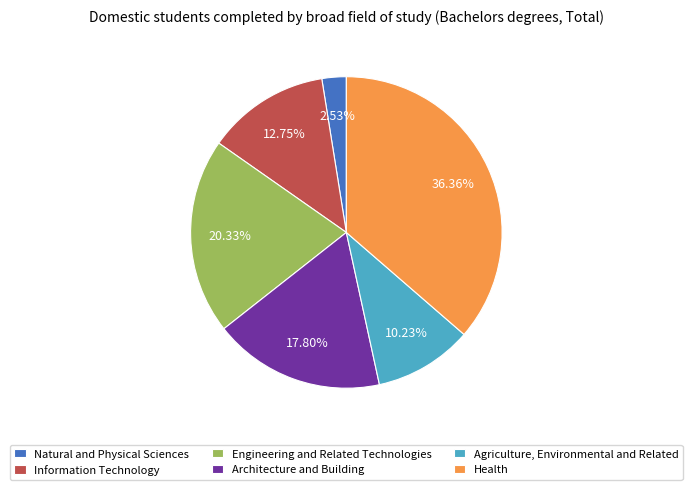

Do Natural and Physical Sciences and Agriculture, Environmental and Related together represent more than half of the pie?

No